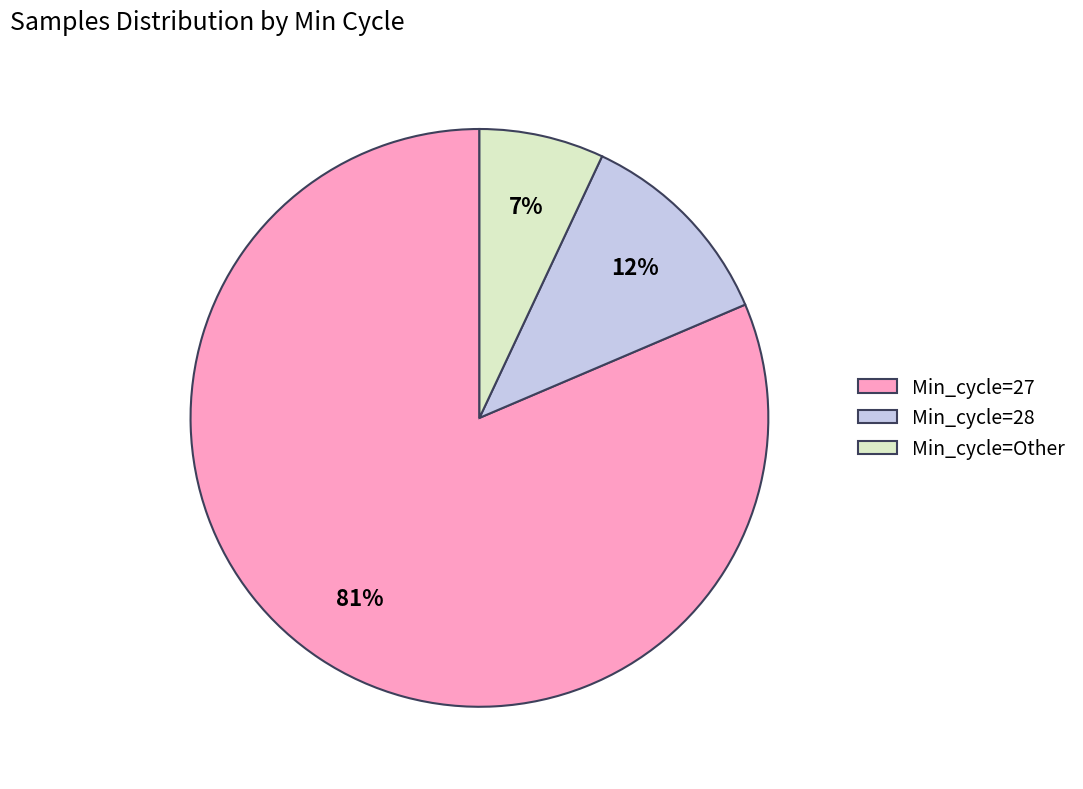

Which category has the smallest portion of the pie?

Min_cycle=Other